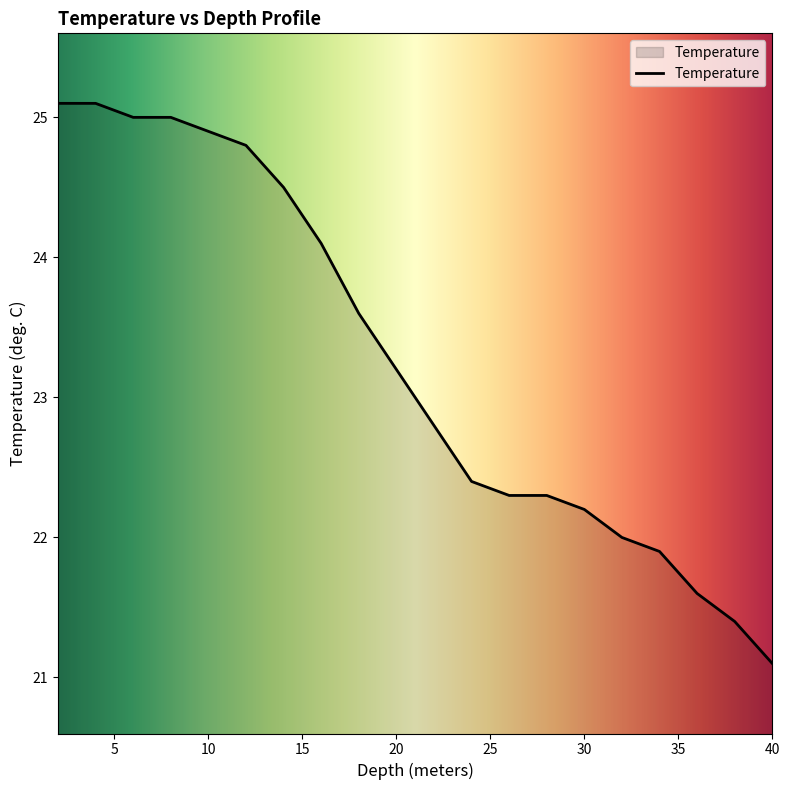

What is the greatest value displayed?

25.1